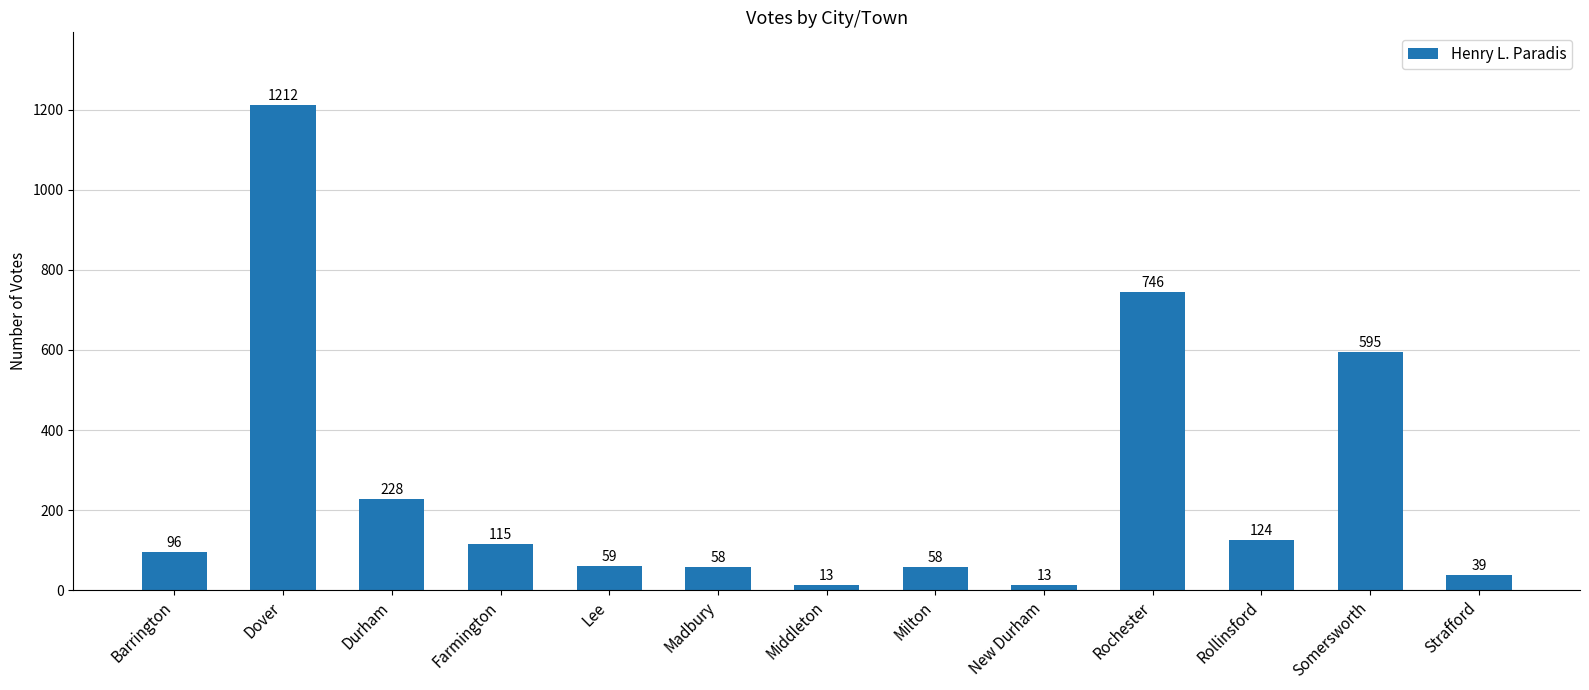

Are the bars grouped side by side (vs. stacked)?

No